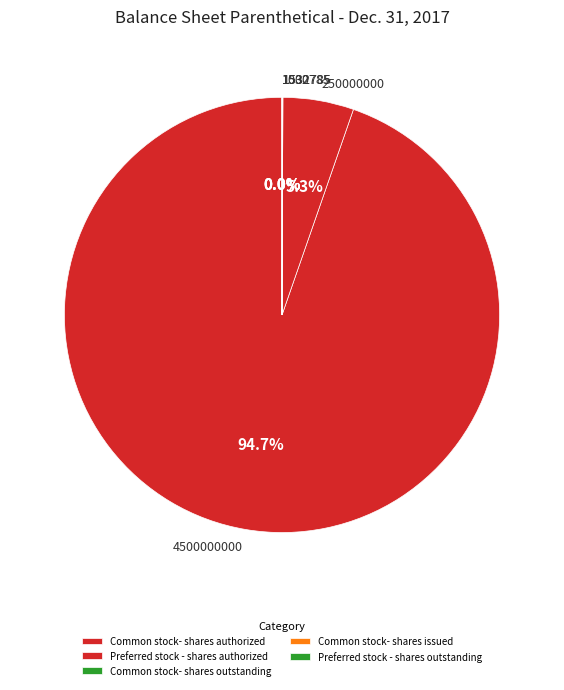

Is it true that Common stock- shares issued is 0% of the pie?

True